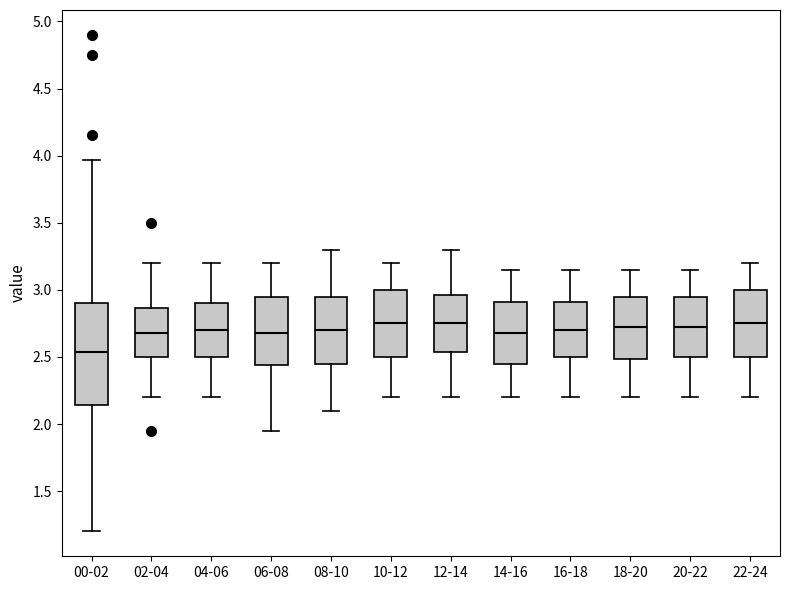

Reading left to right, transcribe this box plot: for each box, give where its median line is, the range the box spans, and where its two whiskers end, as read against the y-axis. The values are not printed on the chart, so give them approximately, as read against the axis.

00-02: median 2.55, box 2.15 to 2.90, whiskers 1.20 to 3.95
02-04: median 2.70, box 2.50 to 2.85, whiskers 2.20 to 3.20
04-06: median 2.70, box 2.50 to 2.90, whiskers 2.20 to 3.20
06-08: median 2.70, box 2.45 to 2.95, whiskers 1.95 to 3.20
08-10: median 2.70, box 2.45 to 2.95, whiskers 2.10 to 3.30
10-12: median 2.75, box 2.50 to 3.00, whiskers 2.20 to 3.20
12-14: median 2.75, box 2.55 to 2.95, whiskers 2.20 to 3.30
14-16: median 2.70, box 2.45 to 2.90, whiskers 2.20 to 3.15
16-18: median 2.70, box 2.50 to 2.90, whiskers 2.20 to 3.15
18-20: median 2.75, box 2.50 to 2.95, whiskers 2.20 to 3.15
20-22: median 2.75, box 2.50 to 2.95, whiskers 2.20 to 3.15
22-24: median 2.75, box 2.50 to 3.00, whiskers 2.20 to 3.20